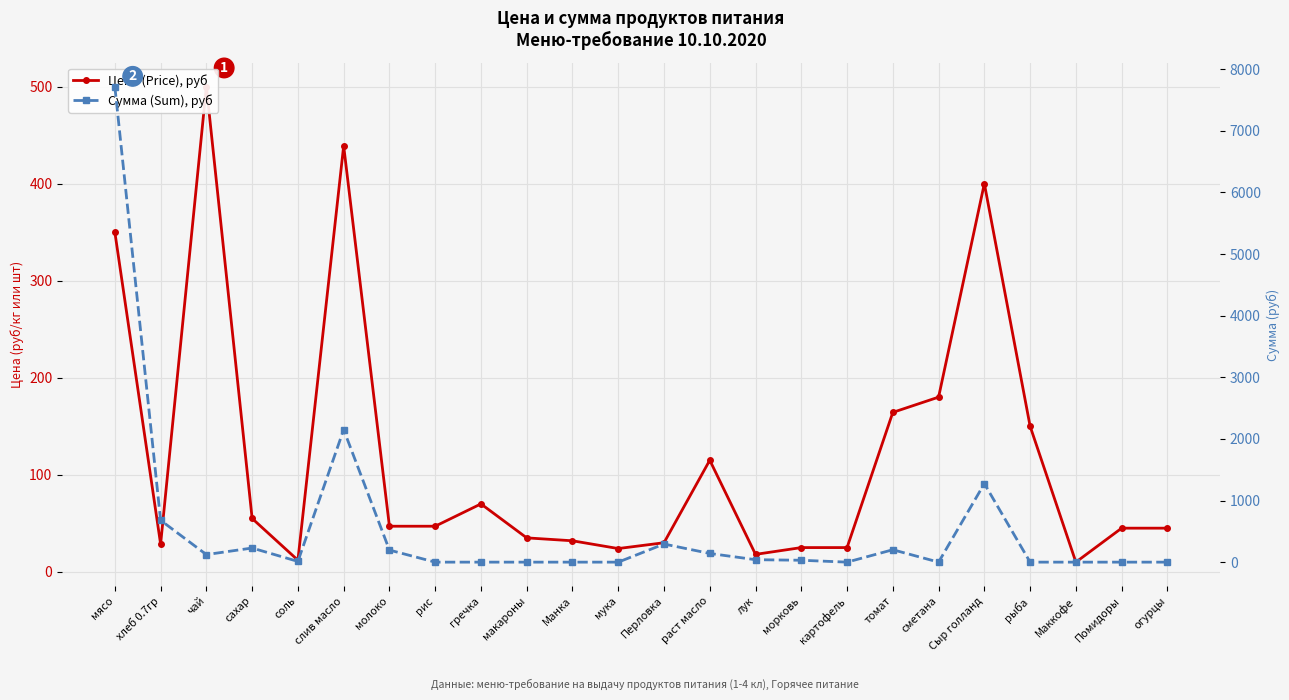

How many data points in Цена (Price), руб are less than 47?

12